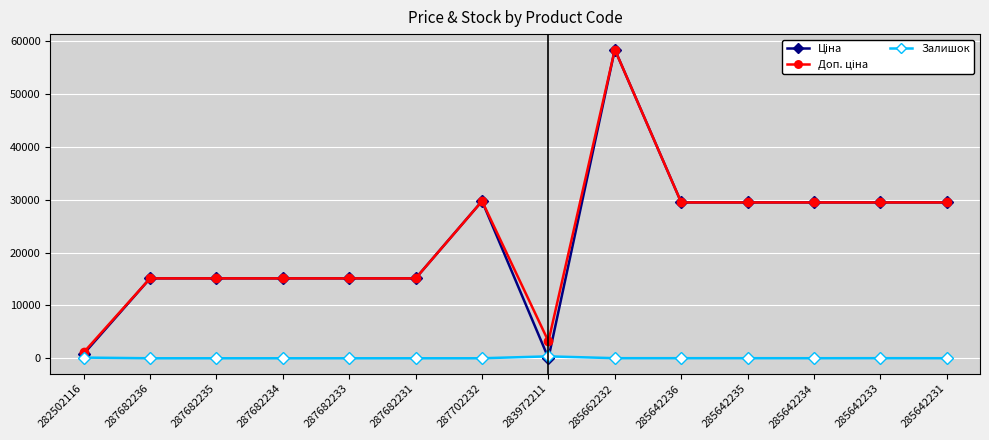

What is the total value across all series at 287682231?

30240.0